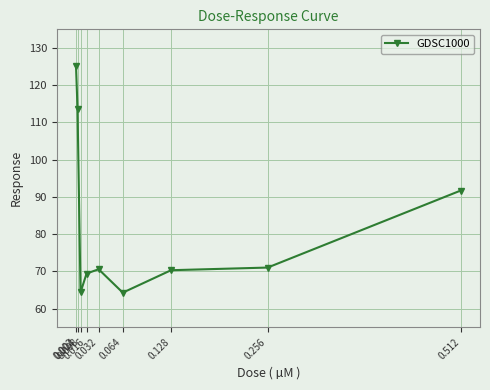

Where does the data first go above 70?

0.002